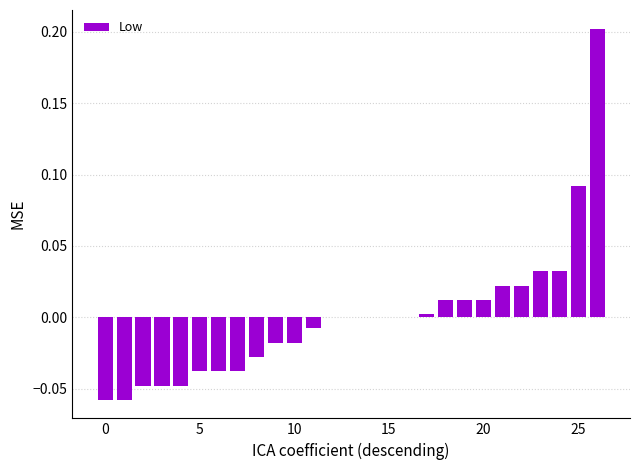

How many categories are shown in the chart?

27